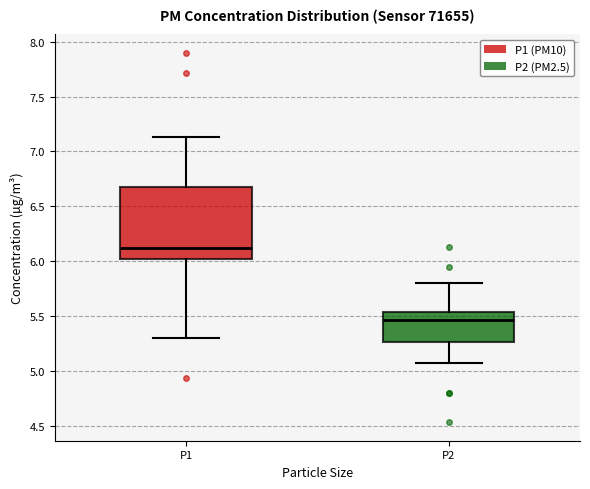

Which box's median line is the highest?

P1